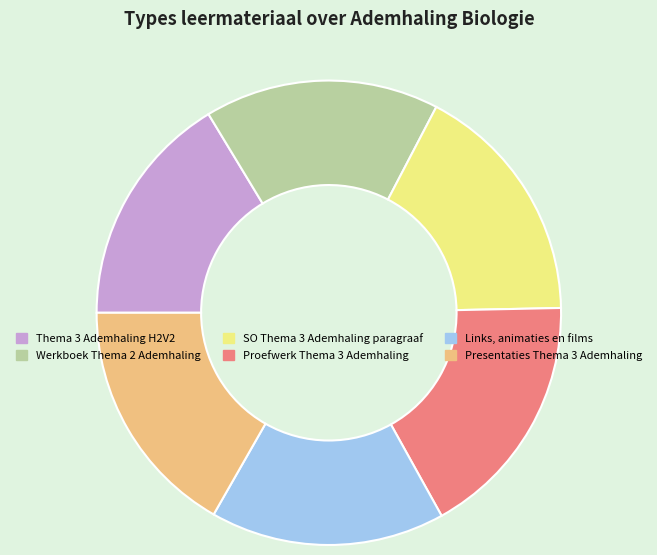

Approximately how many times larger is the value at Links, animaties en films compared to Proefwerk Thema 3 Ademhaling?

0.9